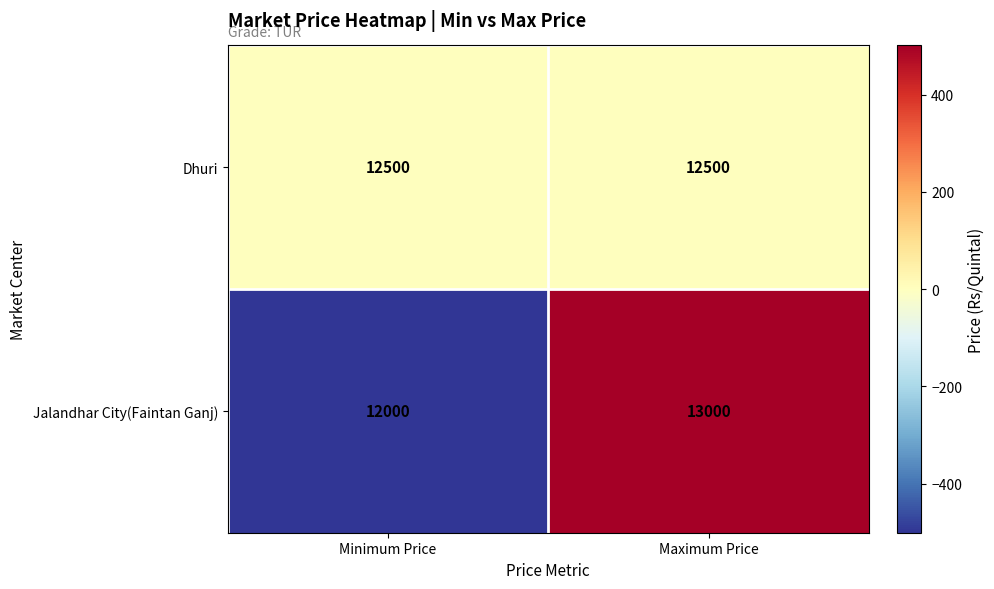

Reading left to right, transcribe all the data shown in this chart.

Dhuri: Minimum Price=12500	Maximum Price=12500
Jalandhar City(Faintan Ganj): Minimum Price=12000	Maximum Price=13000